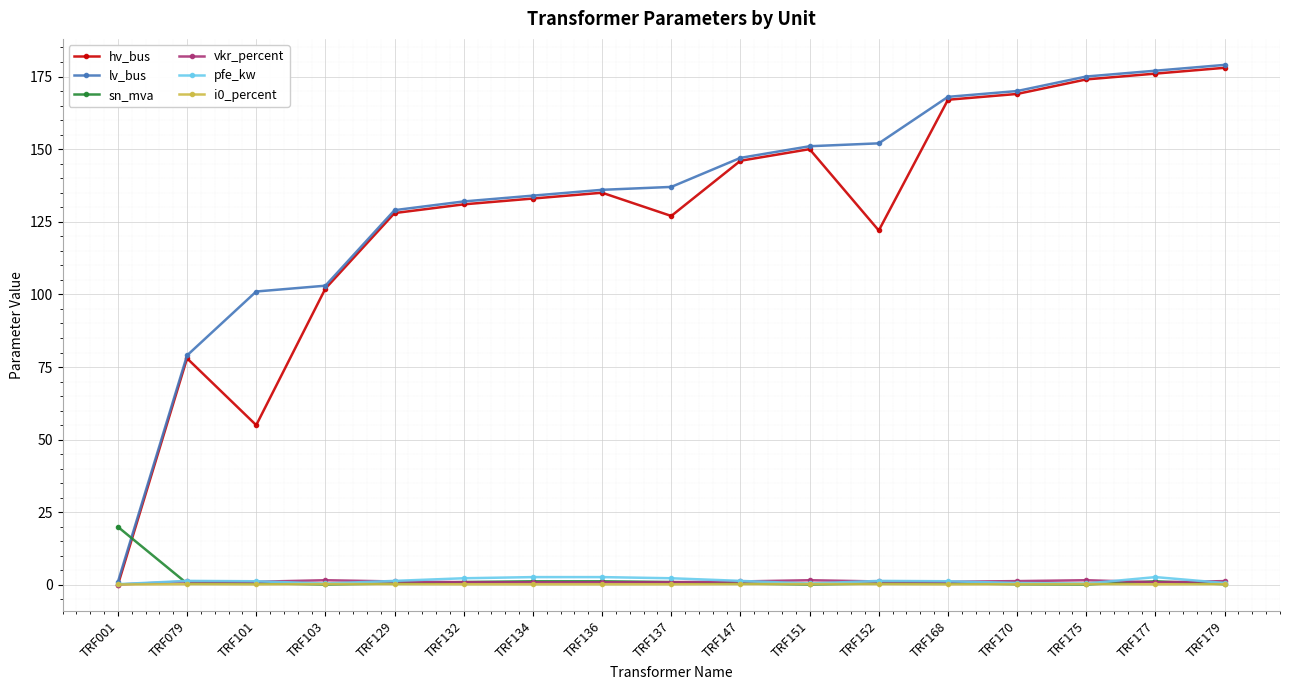

How many series are shown in this chart?

6